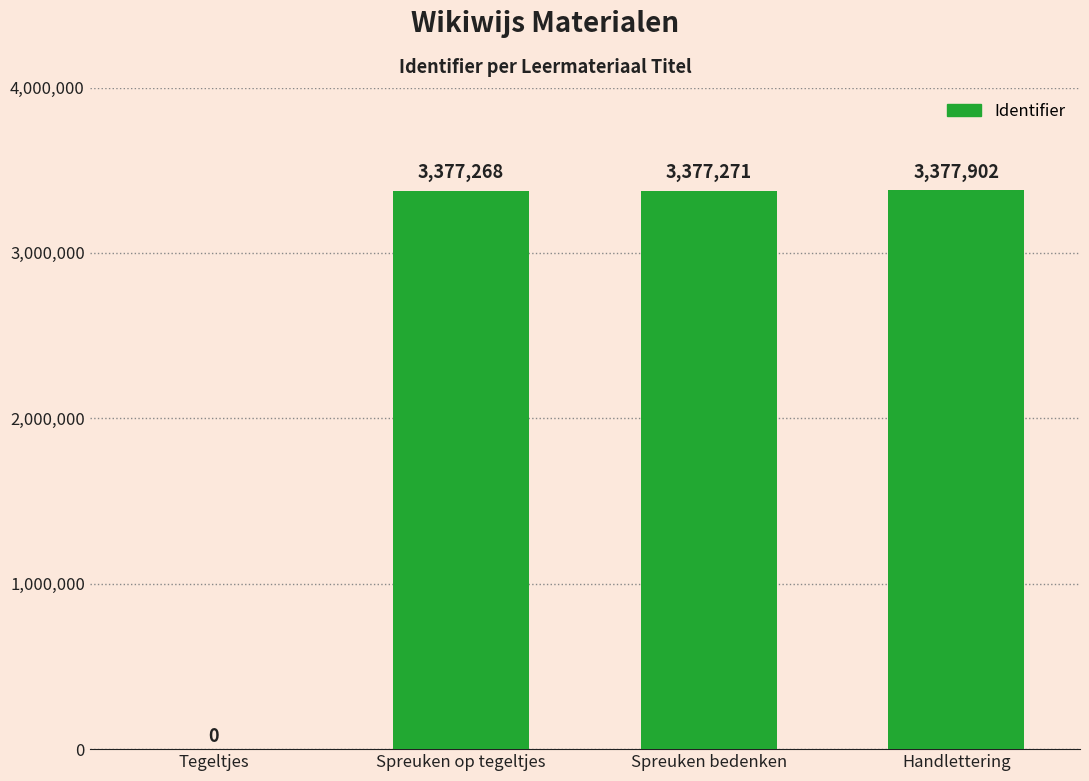

The chart shows a value of 3377902 at Handlettering. True or false?

True